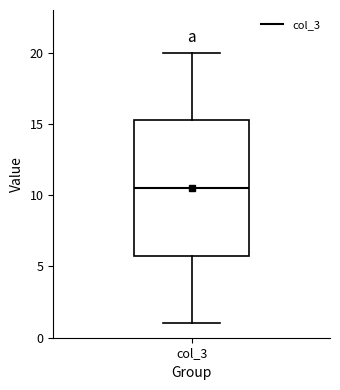

Read this box plot against the y-axis: the position of the median line, the range covered by the box, and the ends of both whiskers. The values are not printed on the chart, so give them approximately, as read against the axis.

median 10.5, box 6.0 to 15.5, whiskers 1.0 to 20.0